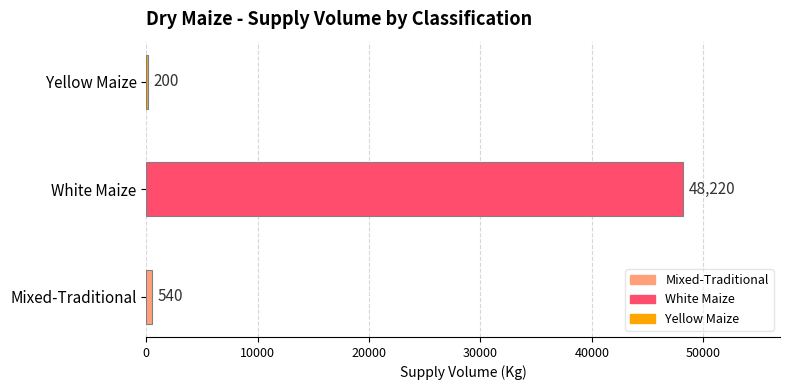

At which category does the chart reach its peak across all series?

White Maize